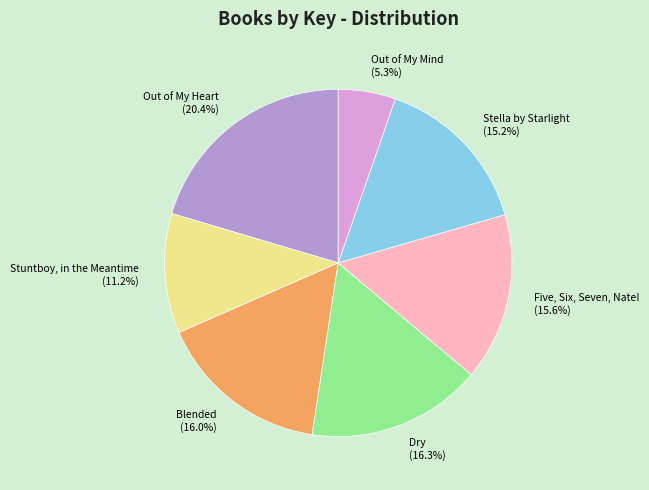

Do Stuntboy, in the Meantime and Five, Six, Seven, Nate! together represent more than half of the pie?

No